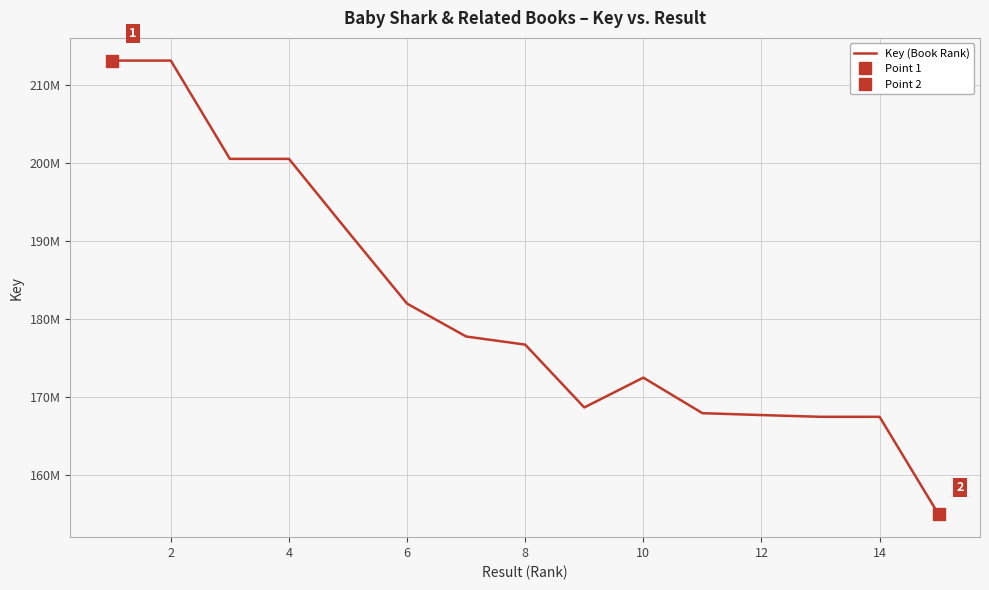

How many series are shown in this chart?

1